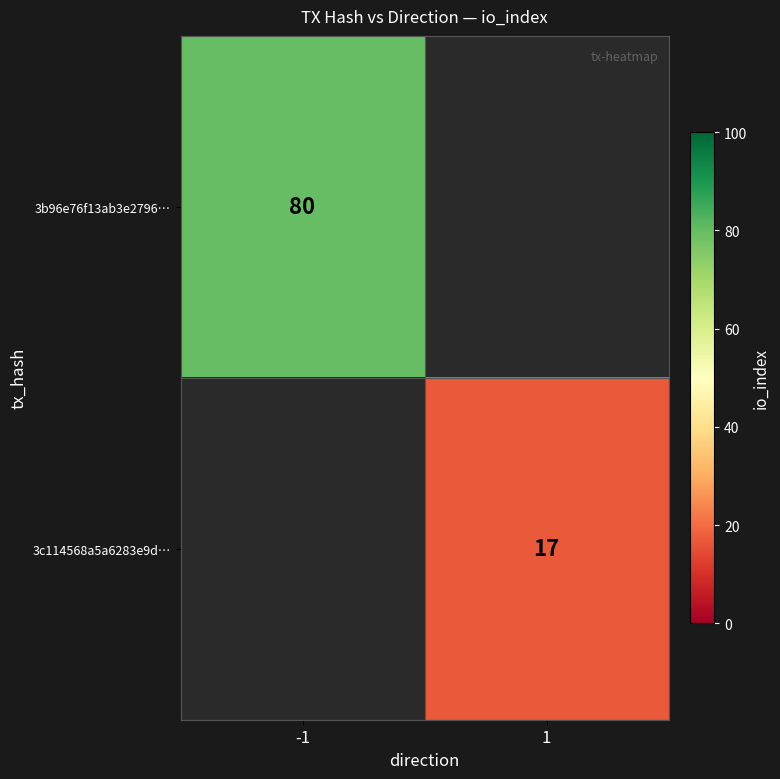

The 3b96e76f13ab3e2796… series shows 107 at -1. True or false?

False